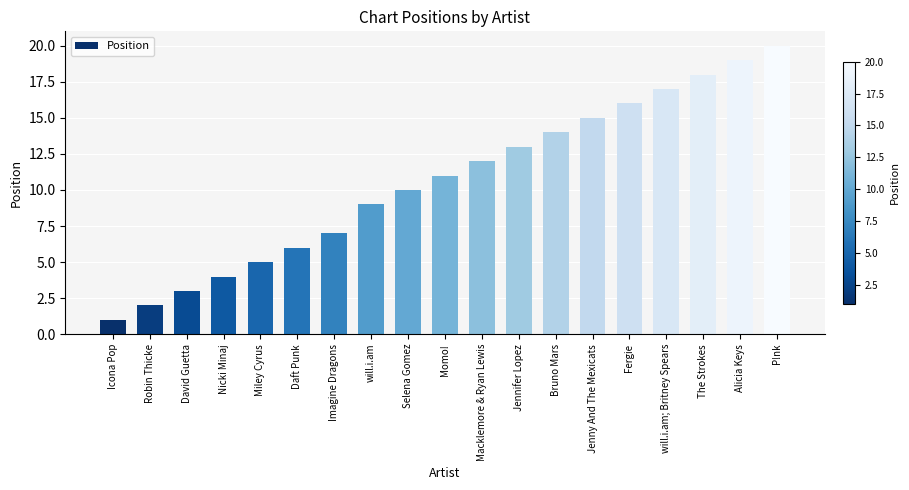

What is the label of the 16th bar from the right?

Nicki Minaj